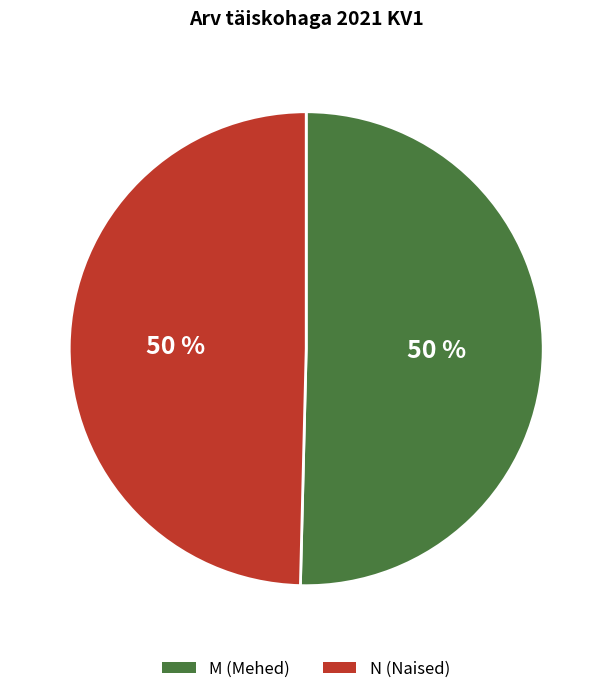

To the nearest percent, what portion does M represent?

50%